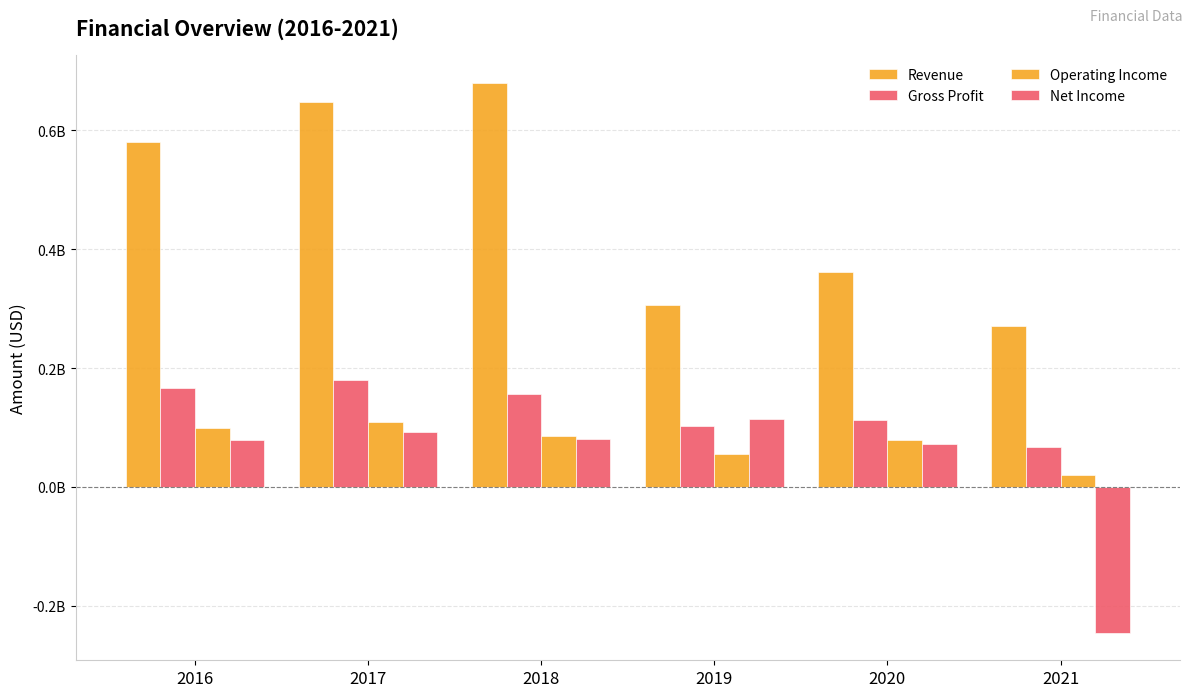

Are the bars horizontal?

No